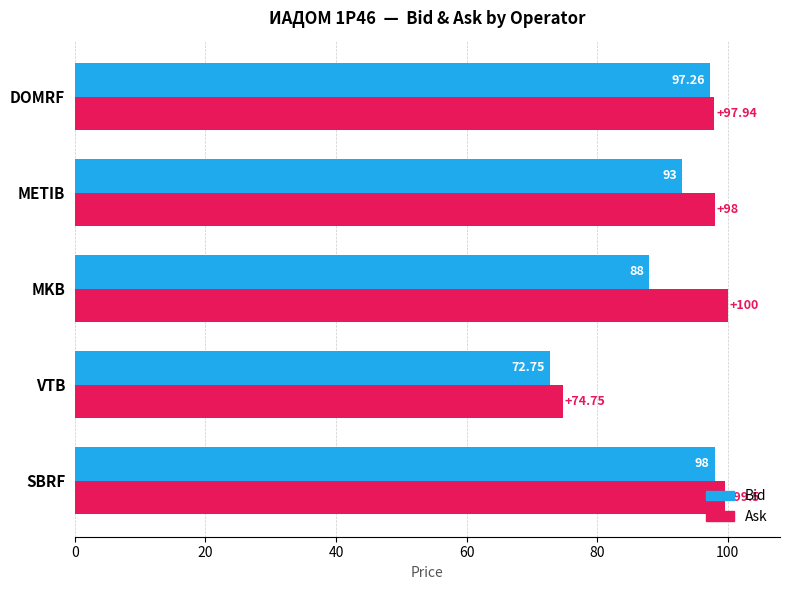

List the labels in order of Ask value, smallest first.

VTB, DOMRF, METIB, SBRF, MKB